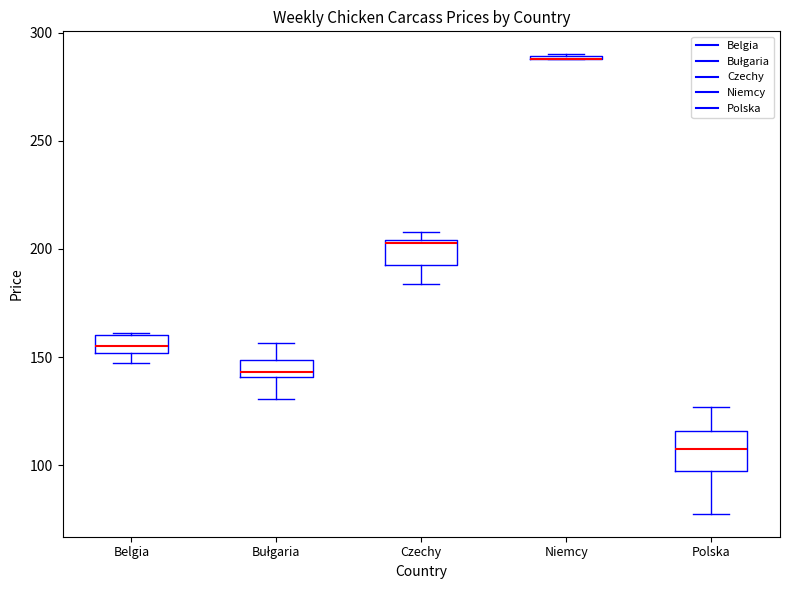

Comparing the boxes themselves (not the whiskers), which one is the tallest?

Polska